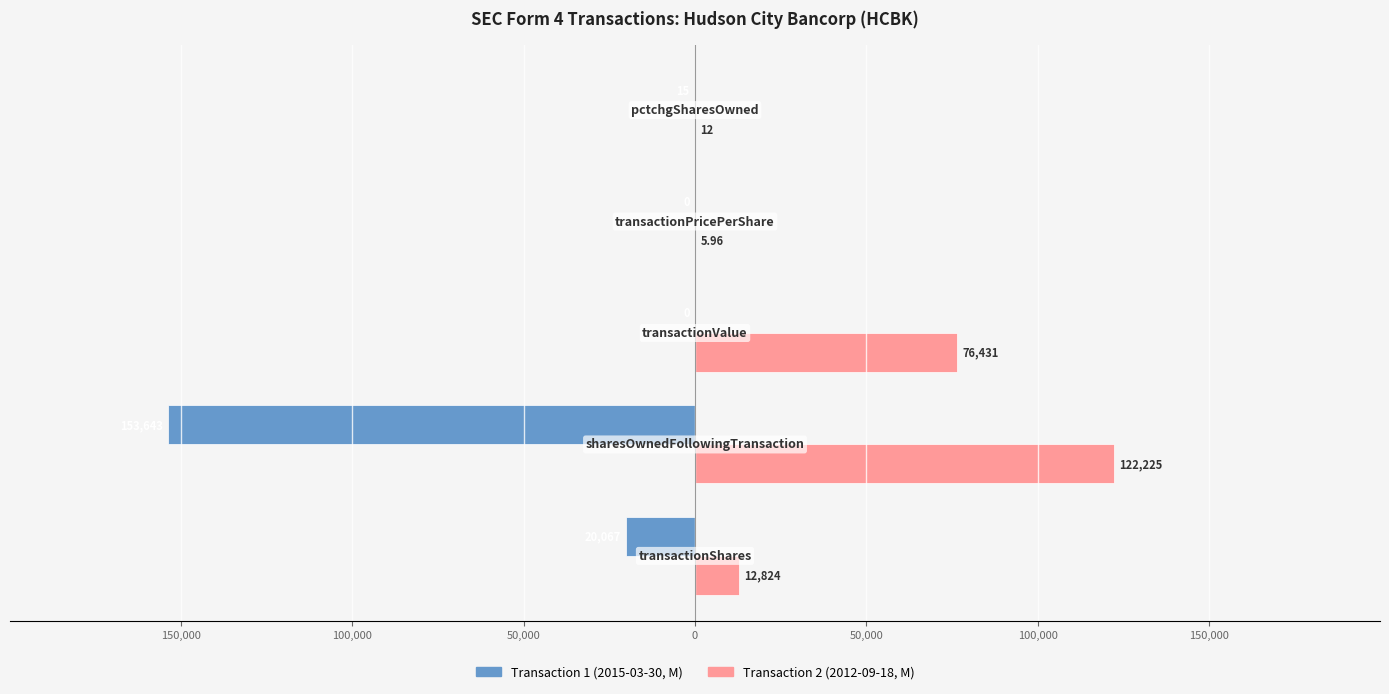

Rank the series by their maximum value, from highest to lowest.

Transaction 2 (2012-09-18, M), Transaction 1 (2015-03-30, M)